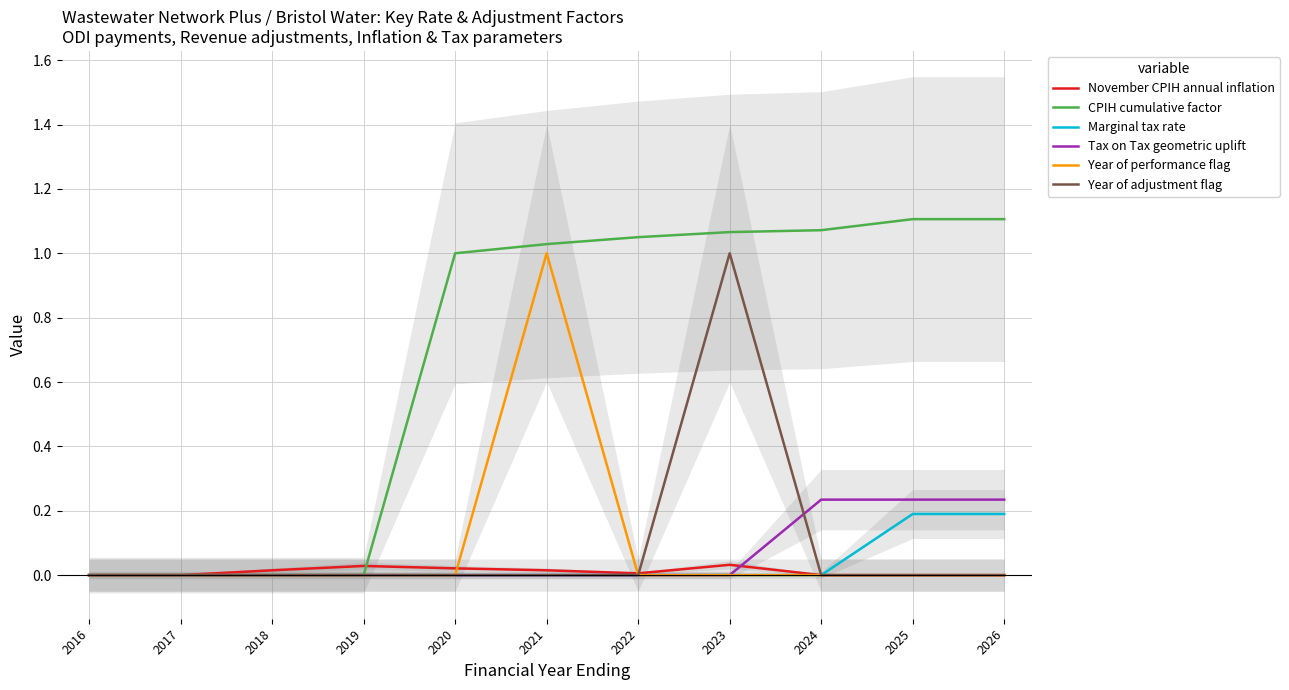

List the labels in order of Tax on Tax geometric uplift value, smallest first.

2016, 2017, 2018, 2019, 2020, 2021, 2022, 2023, 2024, 2025, 2026